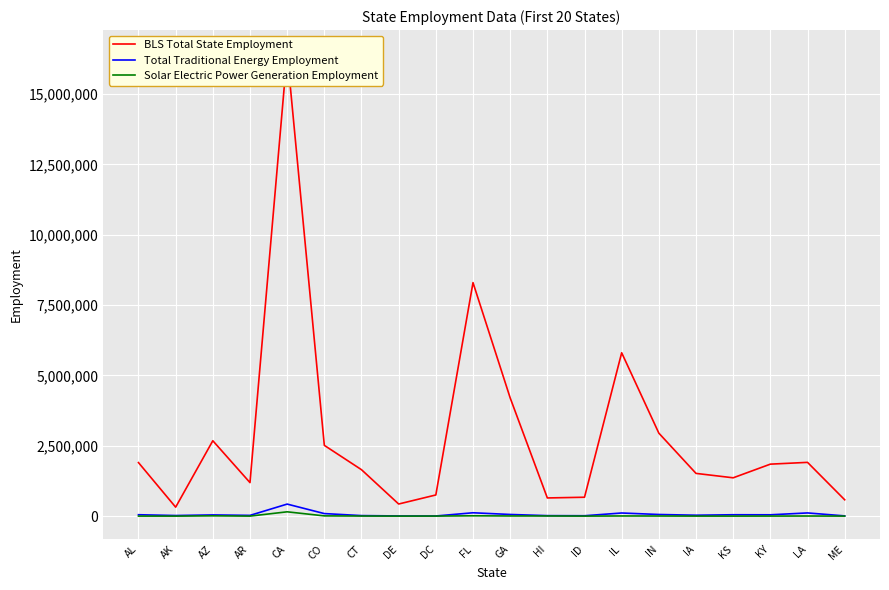

Reading left to right, transcribe all the data shown in this chart.

BLS Total State Employment: 1902627	318226	2679452	1191095	16454823	2515421	1649962	430332	751956	8300265	4203266	645946	671126	5806703	2949203	1518650	1361938	1847354	1910904	580542
Total Traditional Energy Employment: 49320	21027	42761	25964	427614	90113	18619	6145	4504	118879	58542	16983	13468	110819	57760	31983	48552	46840	113217	8060
Solar Electric Power Generation Employment: 760	98	9774	339	152947	8027	2927	486	1581	11074	5261	4883	816	5325	3866	745	618	1722	3648	770